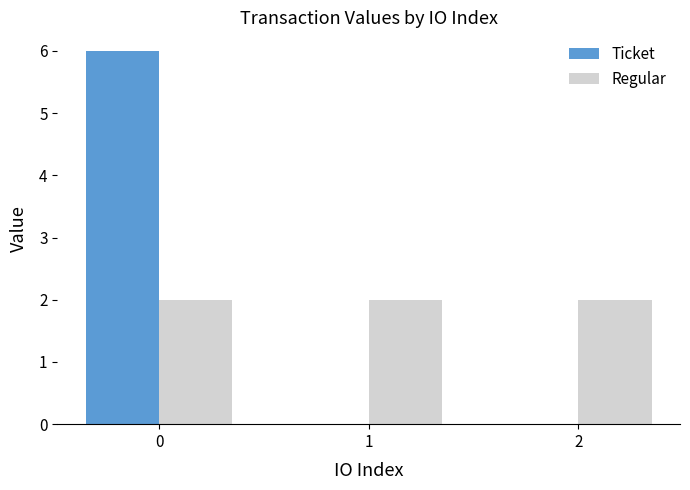

The value of Ticket at 0 is 6.0. True or false?

True